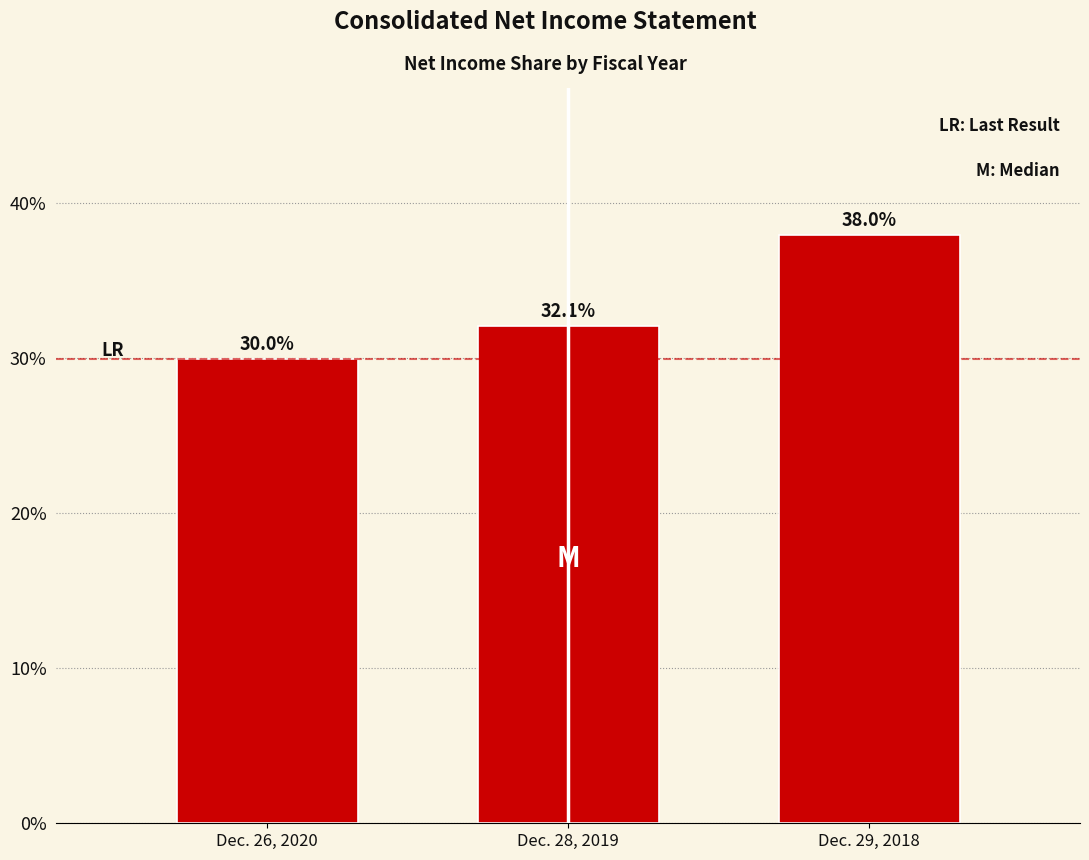

Reading right to left, what are all the values shown in this chart?

Dec. 29, 2018=38.0	Dec. 28, 2019=32.1	Dec. 26, 2020=30.0